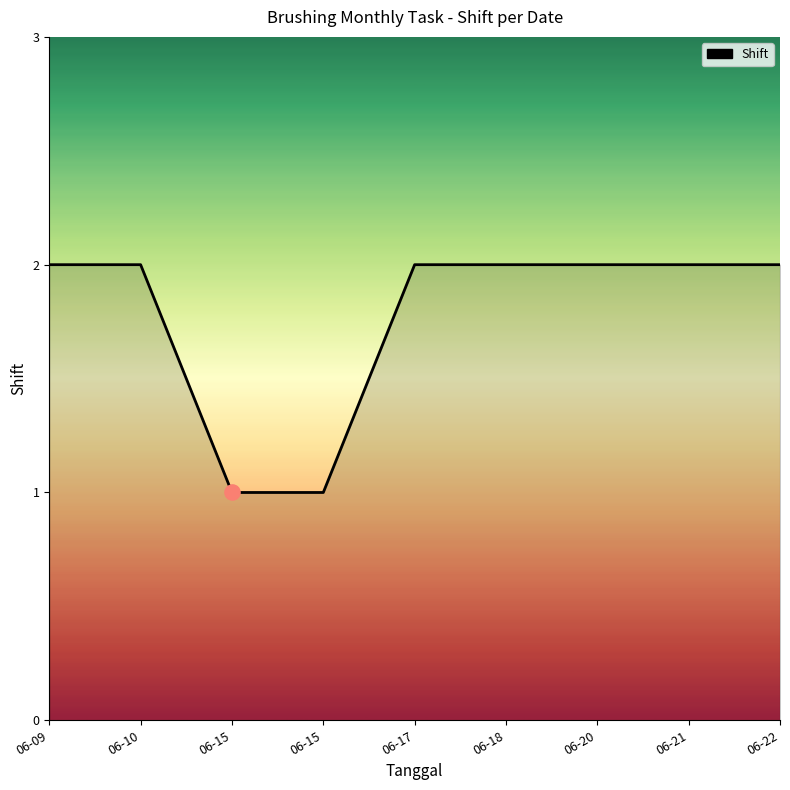

Does the chart have visible grid lines?

No